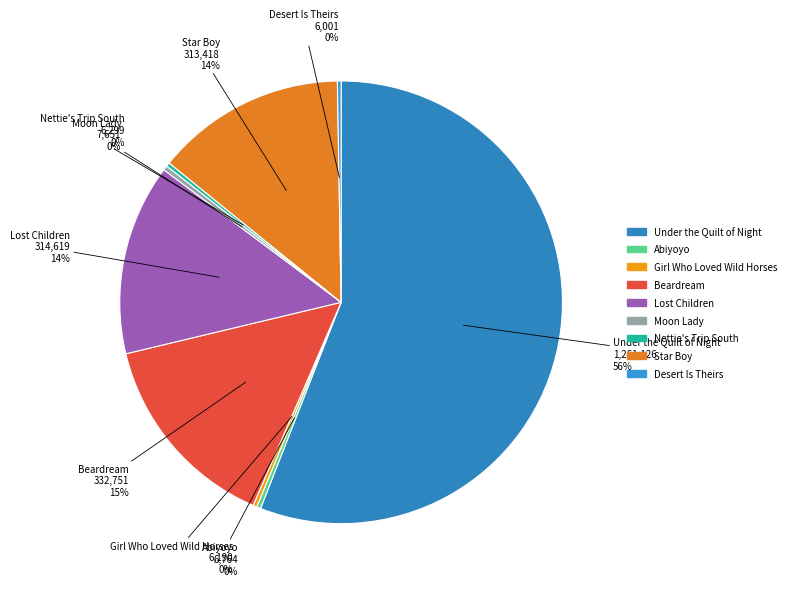

What is the largest slice in the pie chart?

Under the Quilt of Night